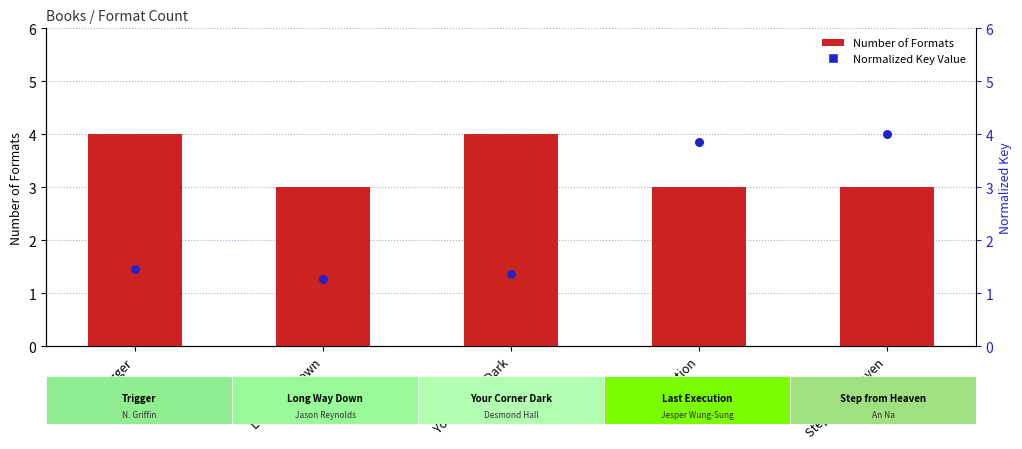

What is the total value across all series at Trigger?

5.5